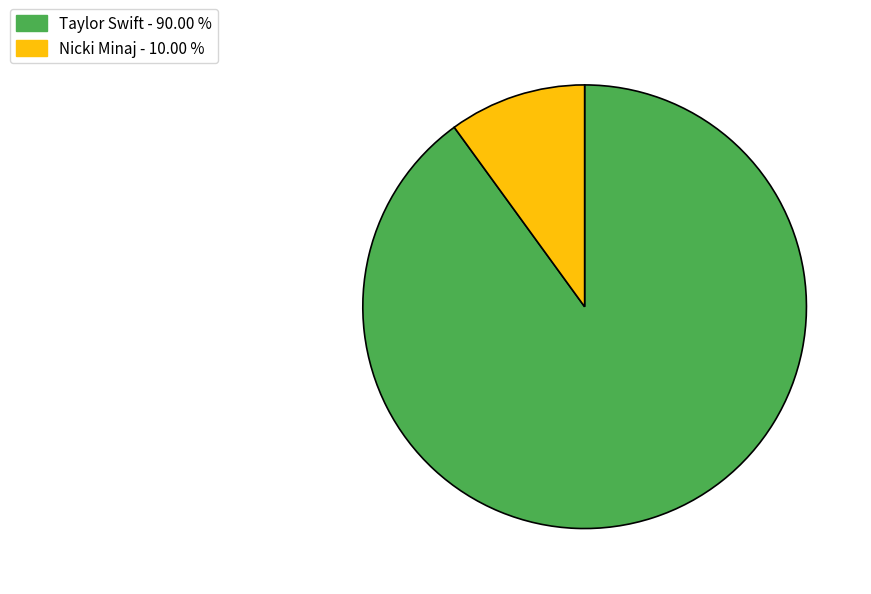

Which slice represents more than half of the pie?

Taylor Swift